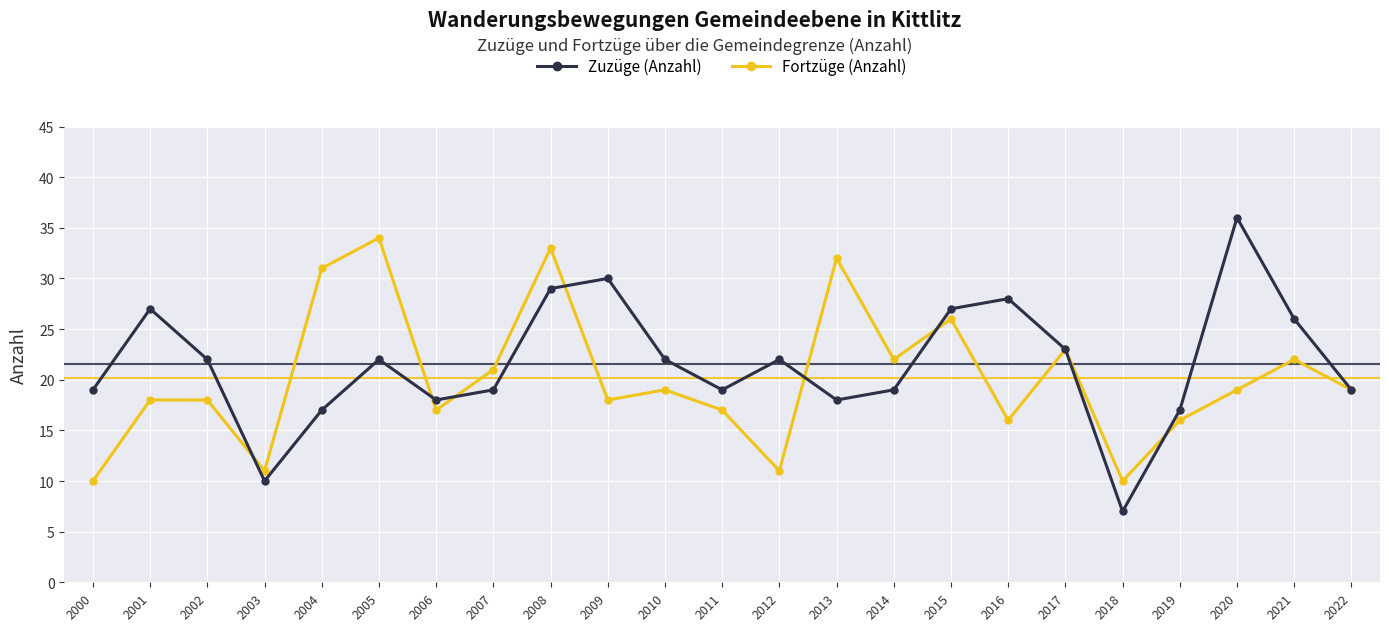

Count the number of data series in this chart.

2